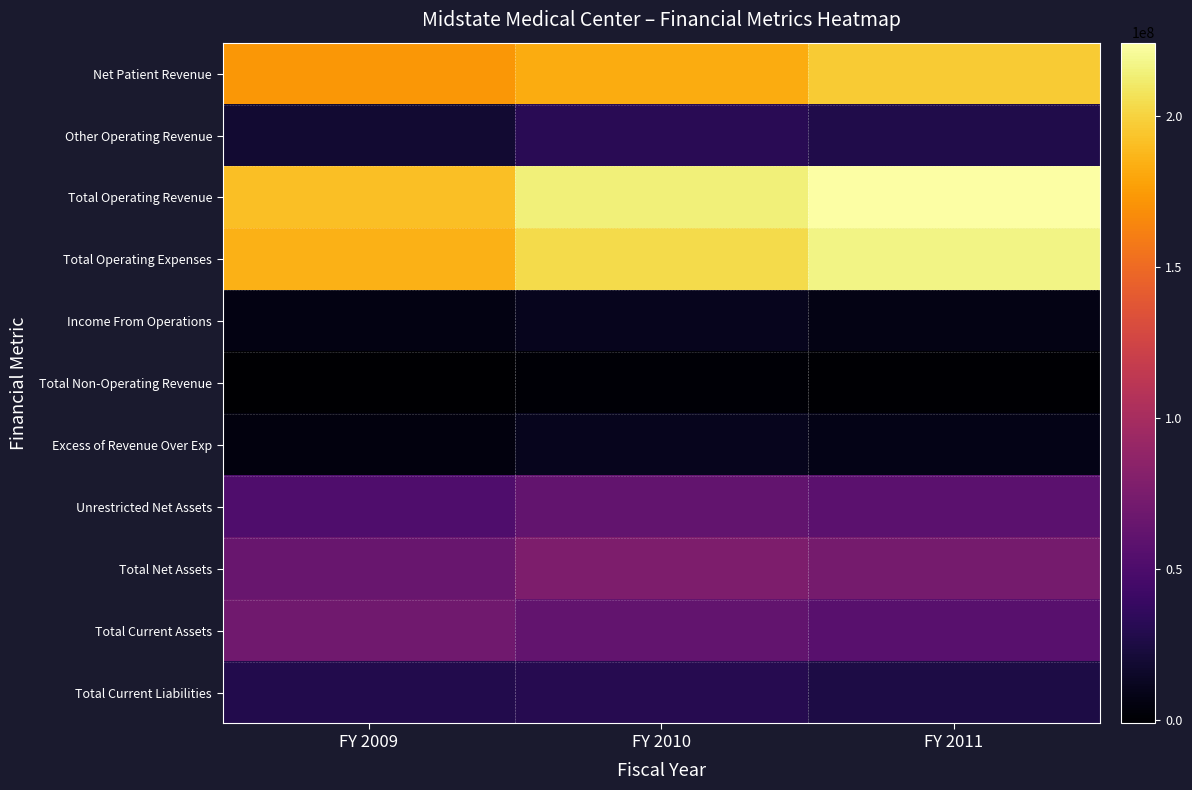

Which has a higher value, FY 2009 or FY 2011?

FY 2011